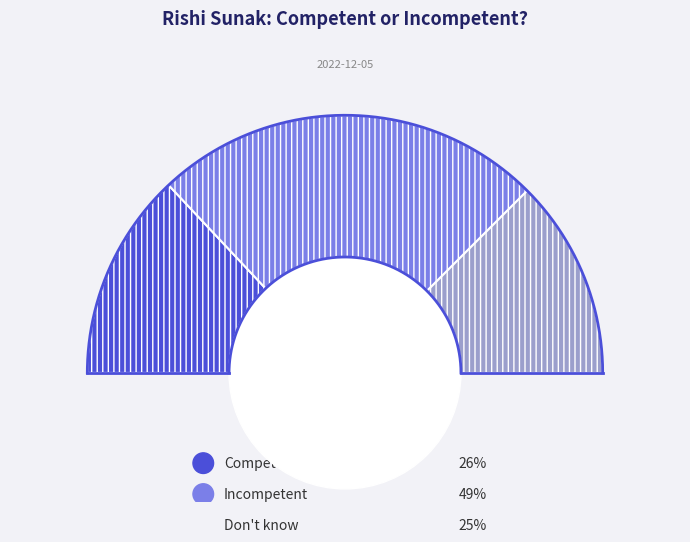

Rank the categories by value from highest to lowest.

Incompetent, Competent, Don't know